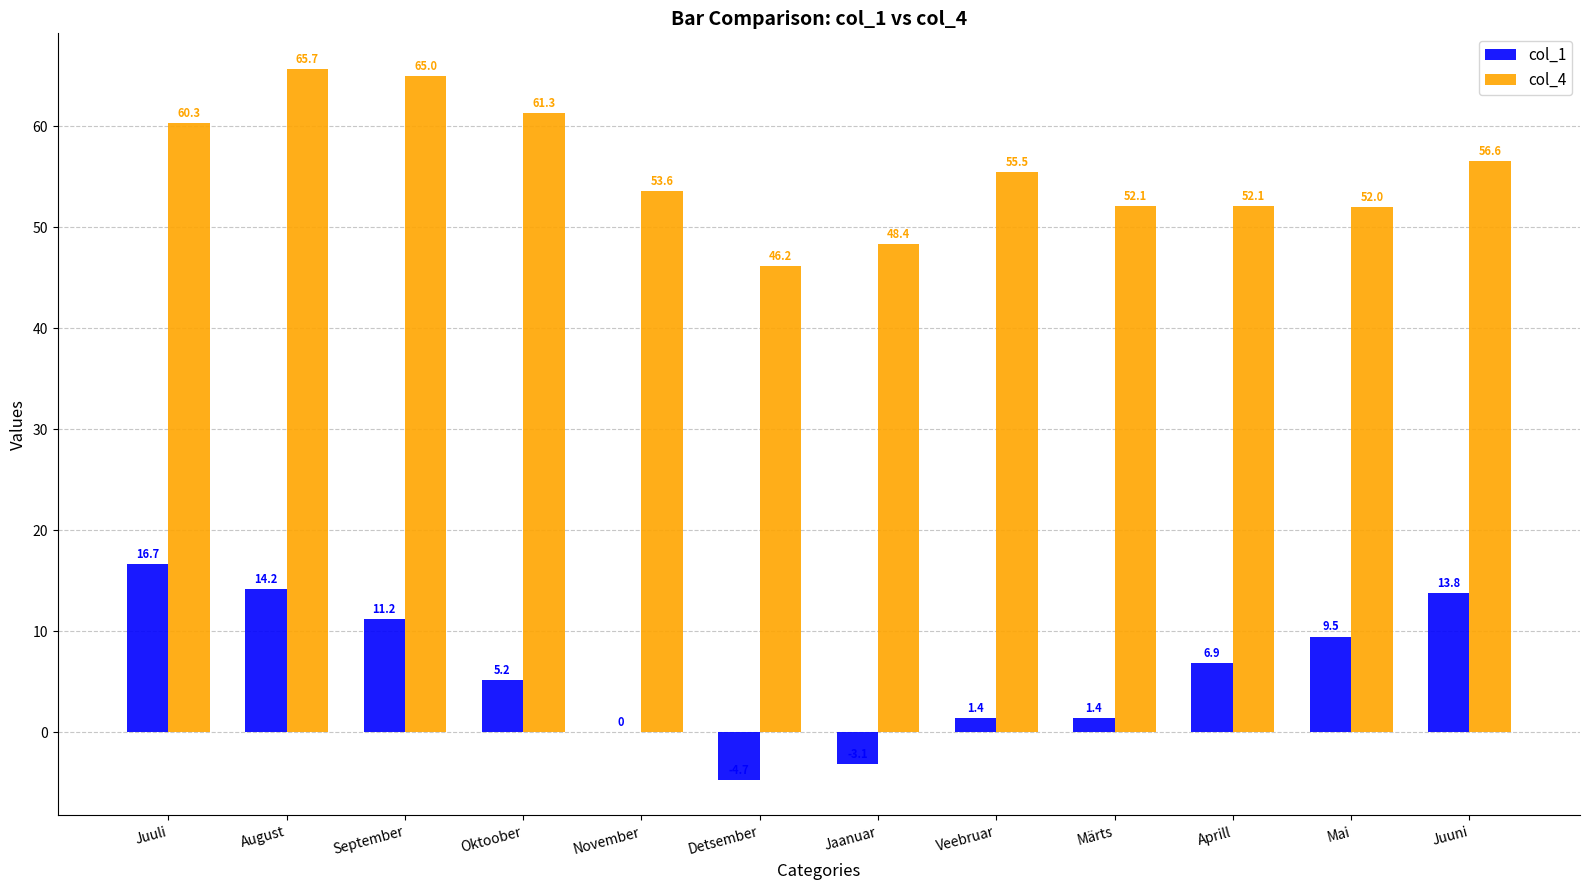

Is it true that col_1 equals 6.9 at Aprill?

True